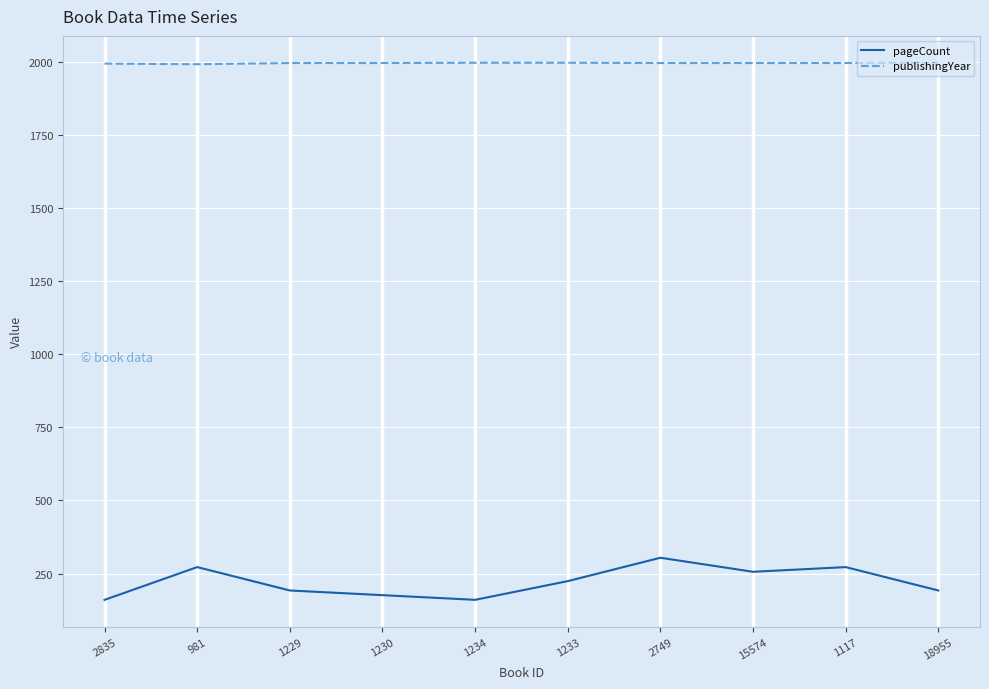

How many categories are shown in the chart?

10